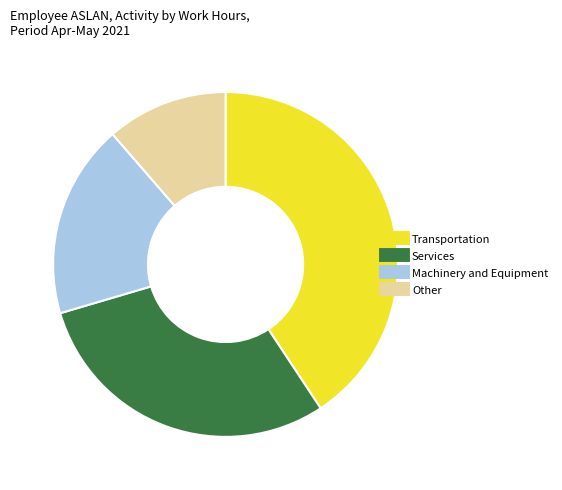

Is there any slice that represents more than half of the pie?

No